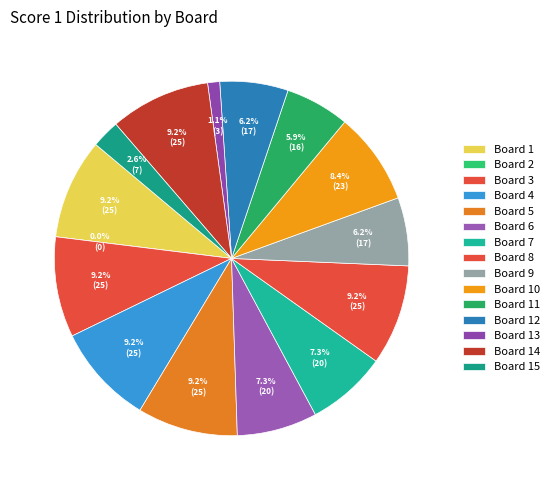

Does Board 3 account for over 50% of the chart?

No